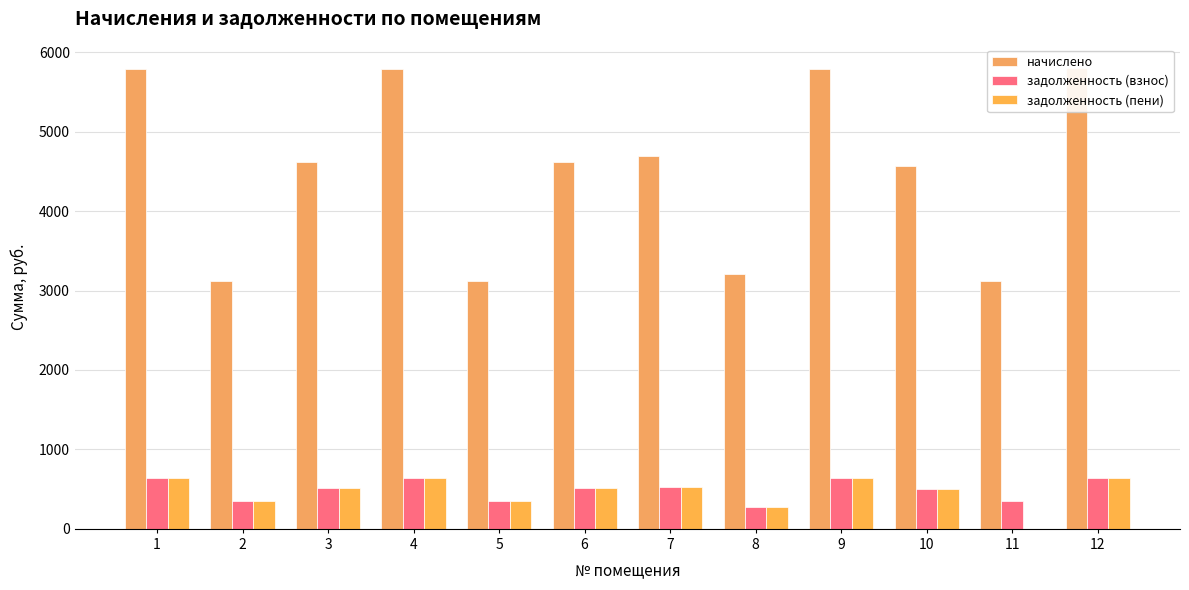

What is the difference between the задолженность (взнос) values at 3 and 11?

165.8